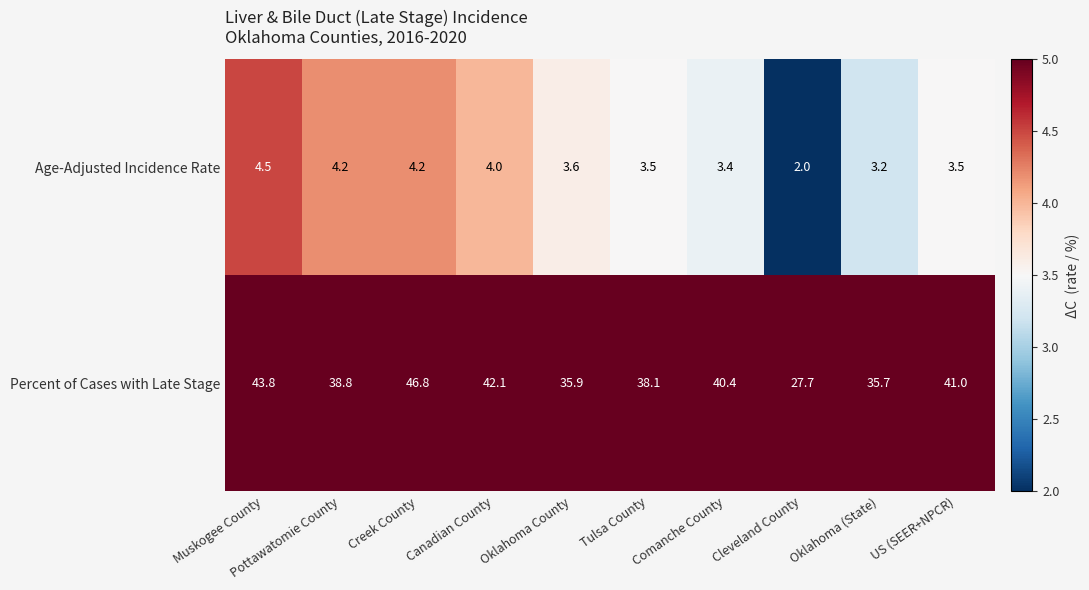

What is the sum of all Percent of Cases with Late Stage values?

390.3